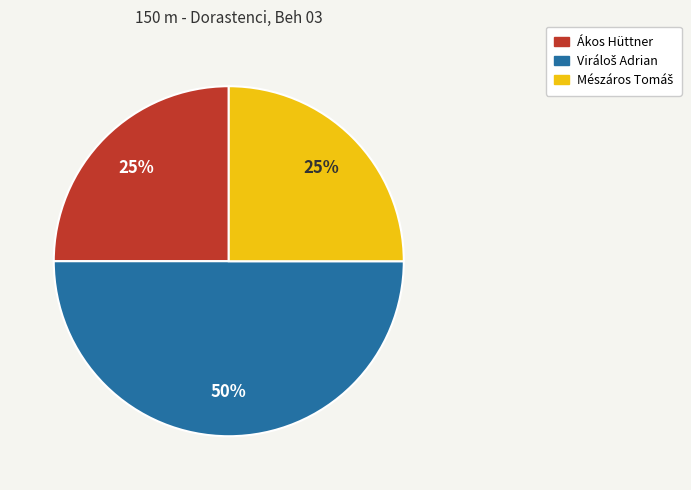

Is it true that Ákos Hüttner is 25% of the pie?

True